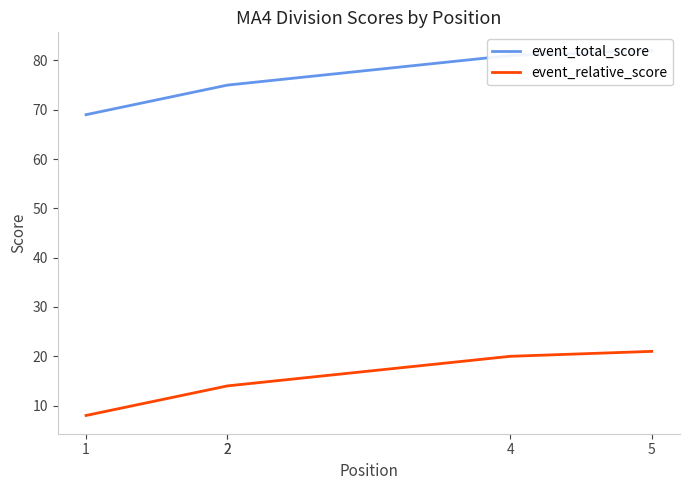

Does the chart display data point markers on the line(s)?

No